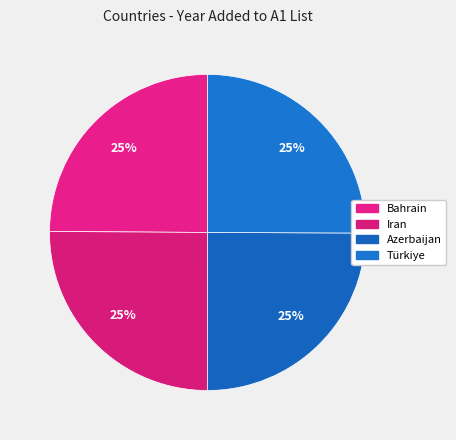

How many slices are in this pie chart?

4